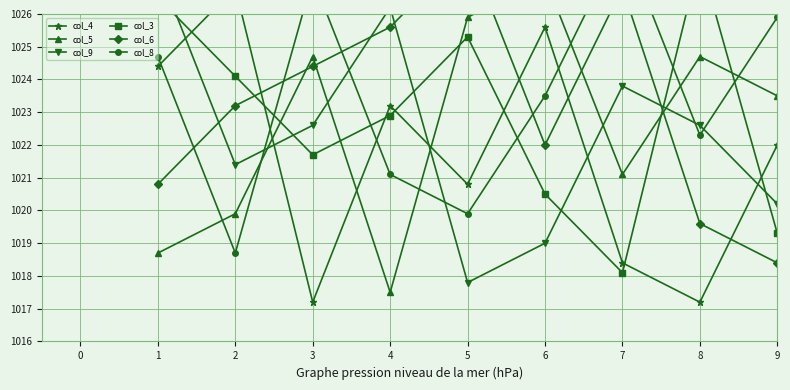

Does the chart display data point markers on the line(s)?

Yes